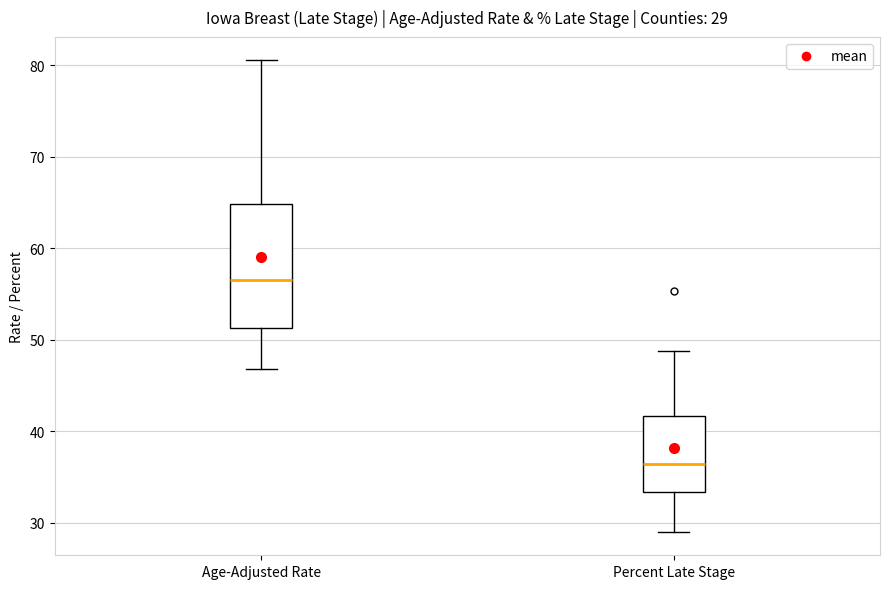

Which box has the lowest median line?

Percent Late Stage